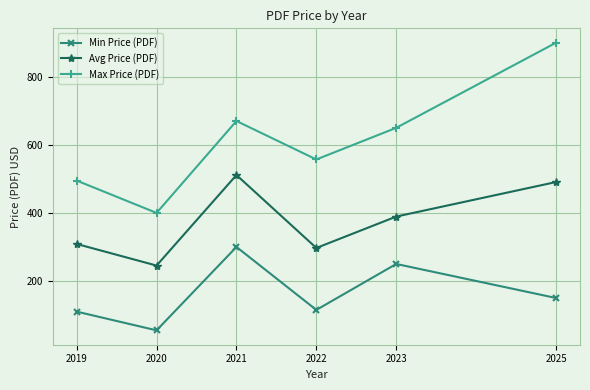

Count the number of data series in this chart.

3